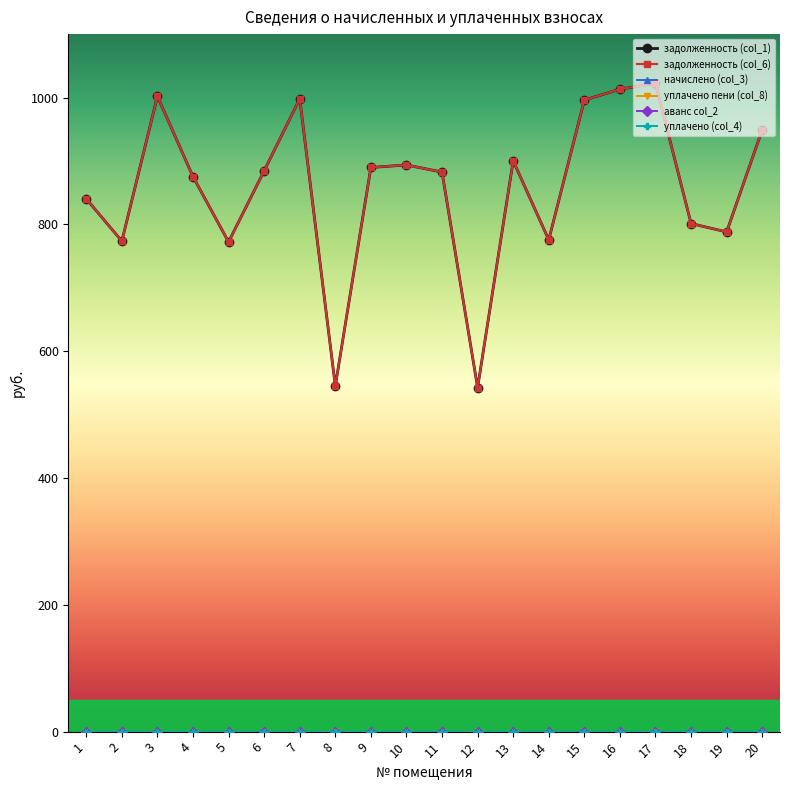

Is this an area chart (filled region under the line)?

No